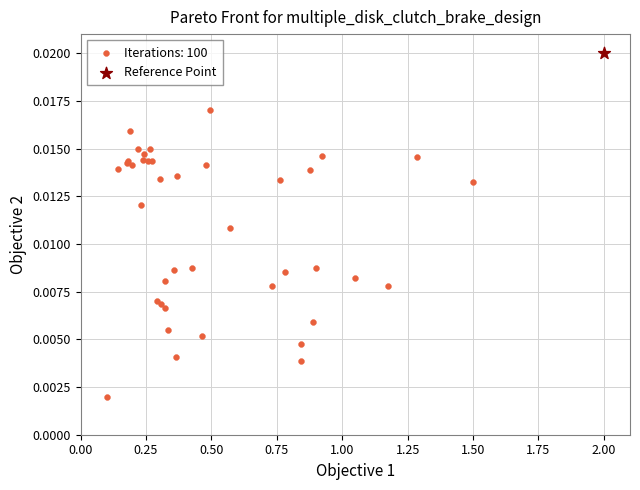

What are all the series names shown in the legend?

Iterations: 100, Reference Point